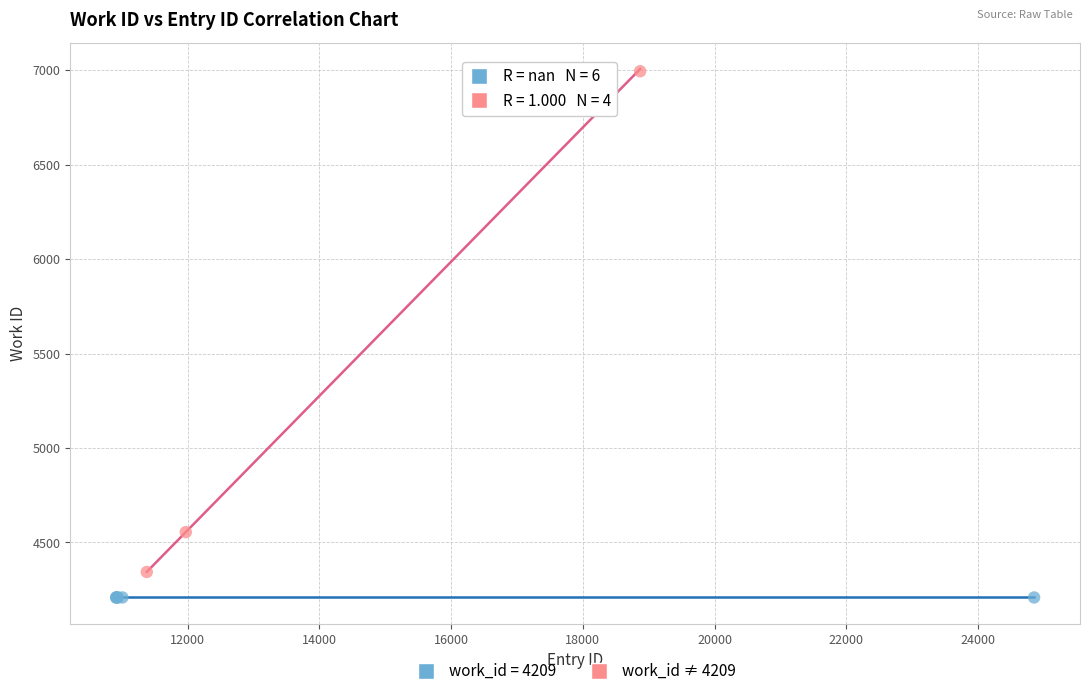

Which series reaches the minimum Y coordinate?

work_id = 4209